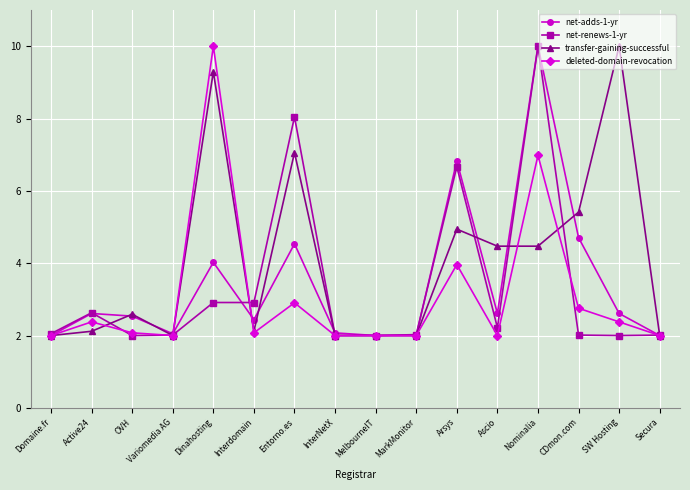

What position from the right is SW Hosting?

2